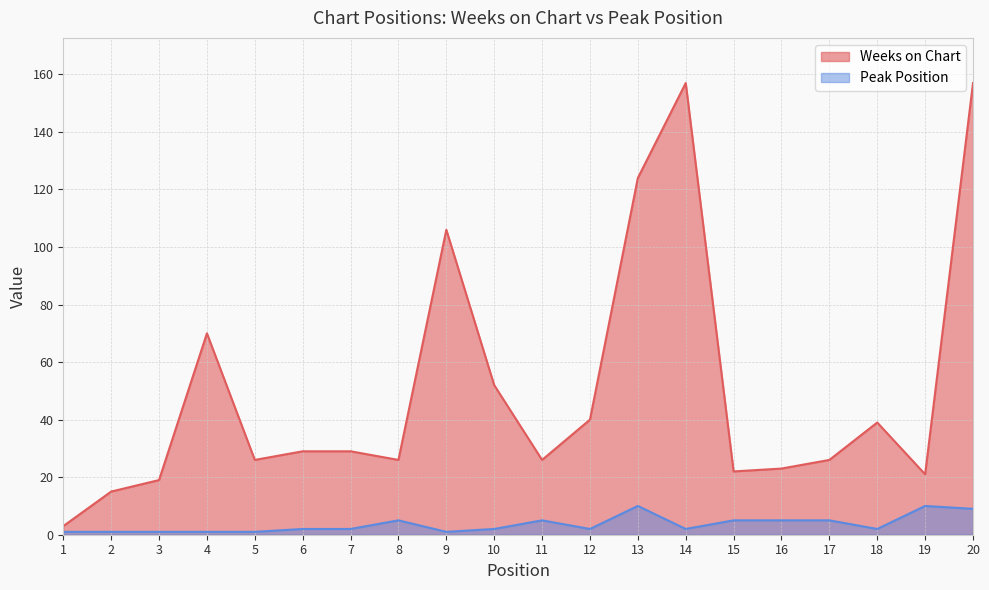

At which category does Weeks on Chart reach its first local valley?

5